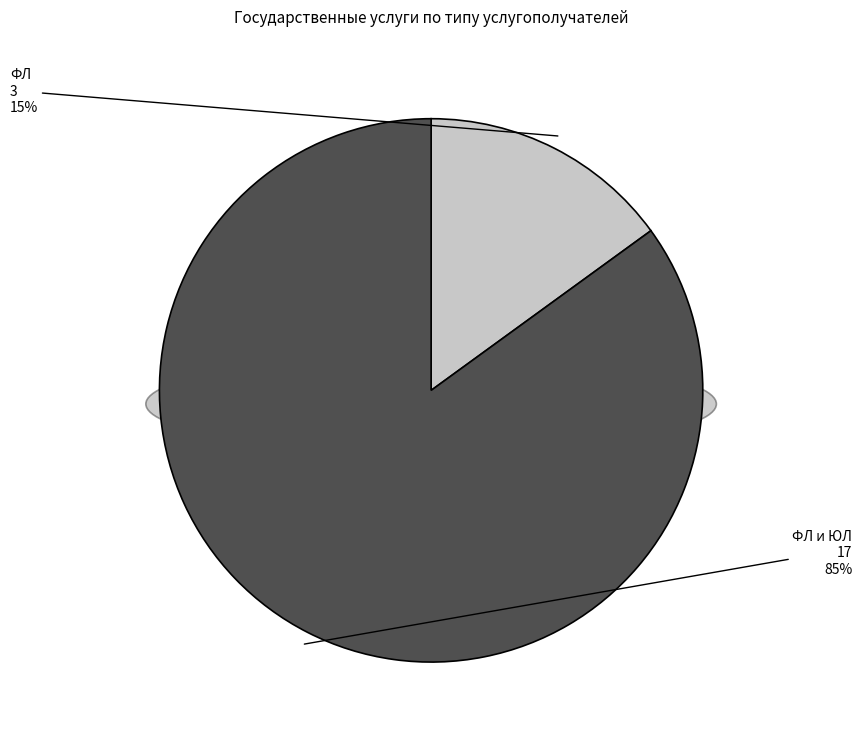

What is the total percentage of ФЛ и ЮЛ and ФЛ?

100.0%